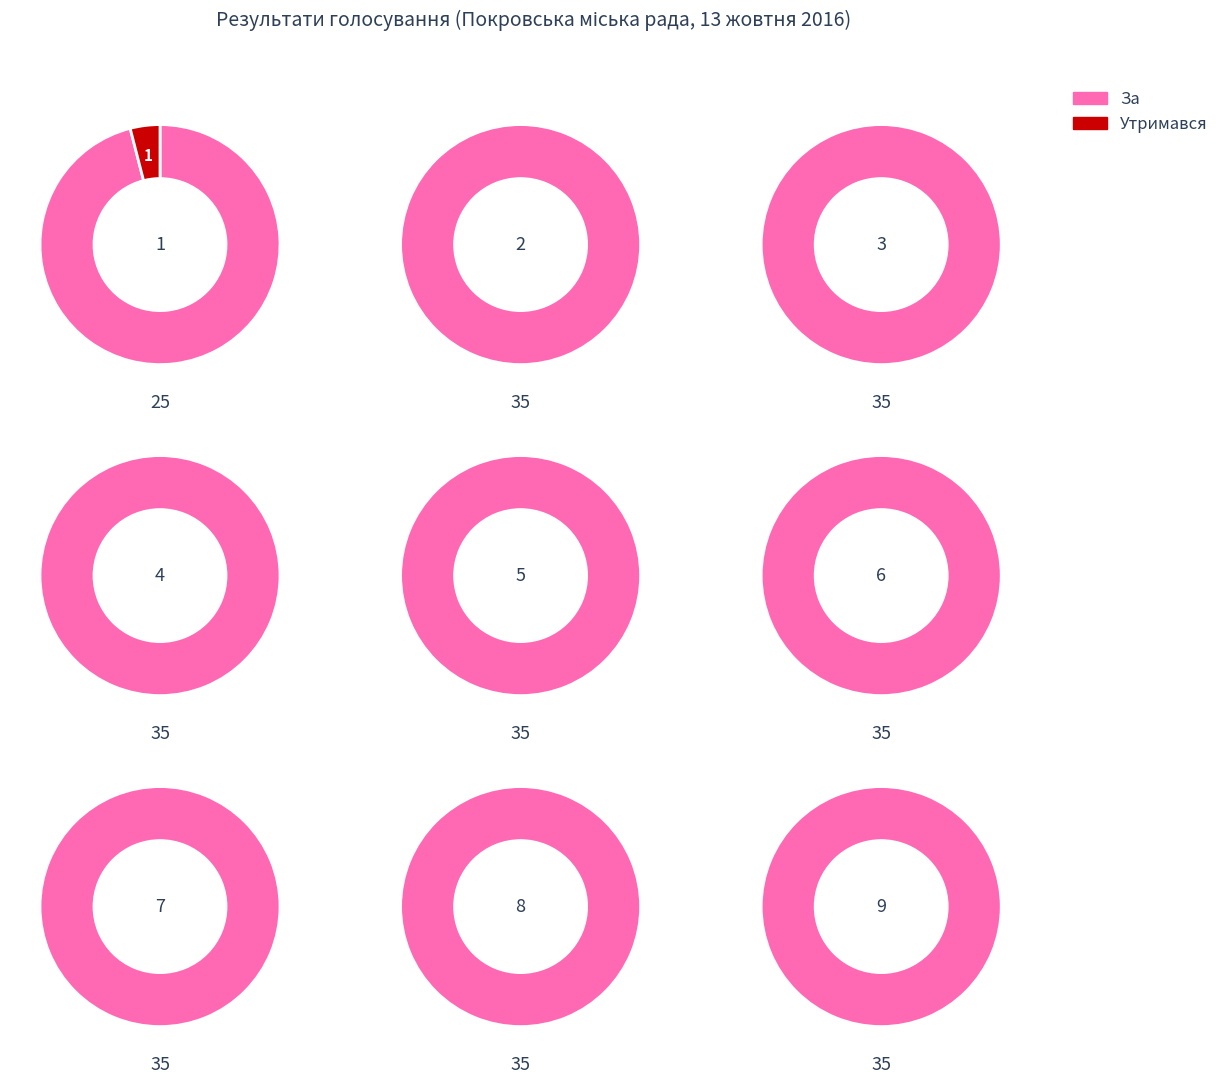

To the nearest percent, what is the difference between the largest and smallest slice percentages?

100%